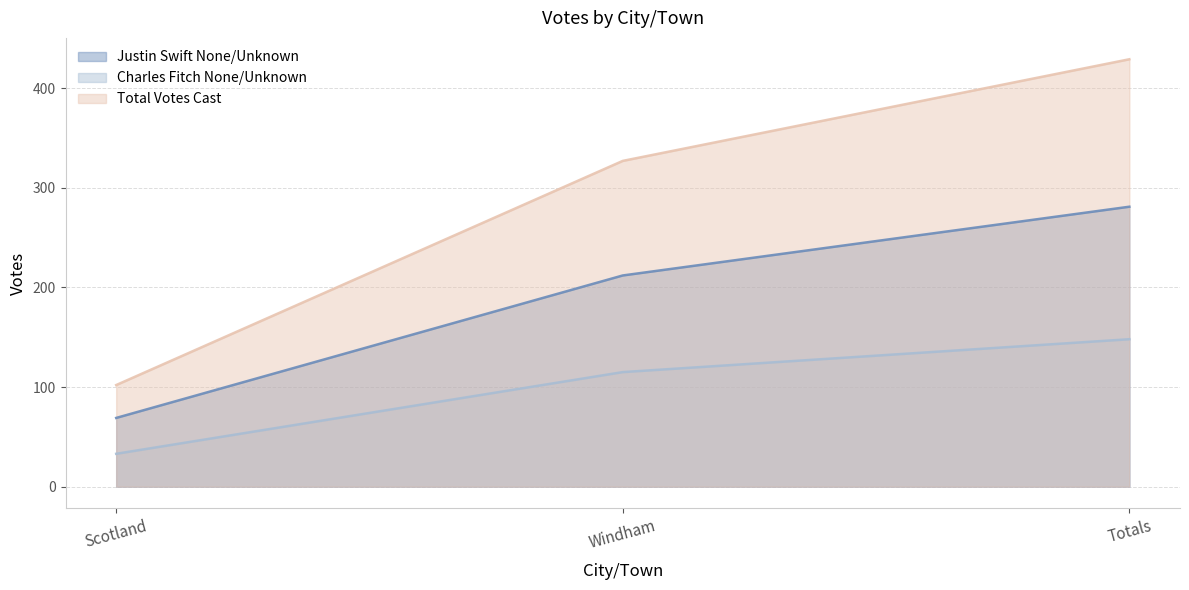

Between Windham and Totals, which series saw the biggest shift?

Total Votes Cast